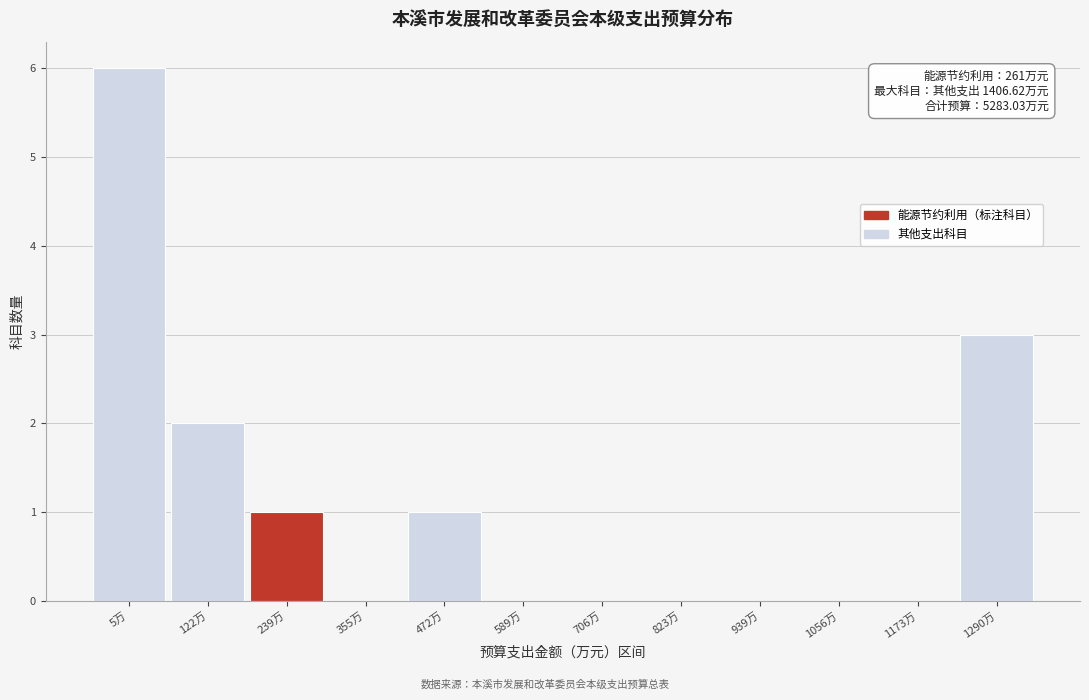

Reading left to right, transcribe all the data shown in this chart.

5万=6	122万=2	239万=1	355万=0	472万=1	589万=0	706万=0	823万=0	939万=0	1056万=0	1173万=0	1290万=3